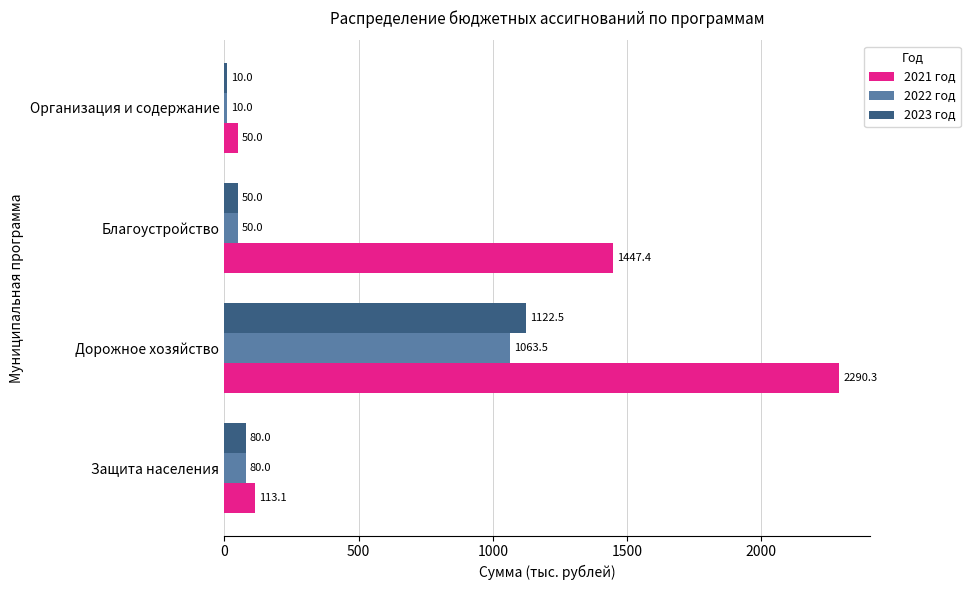

Where is 2021 год nearest to the value 1170?

Благоустройство